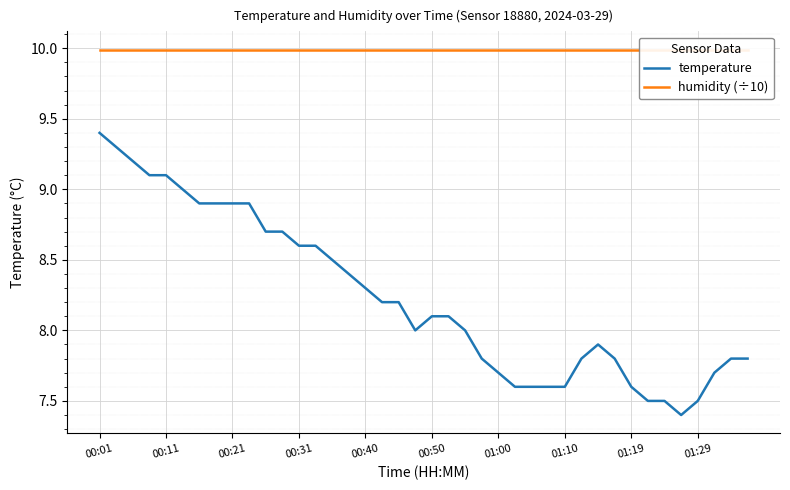

What is the lowest value of the temperature series?

7.4